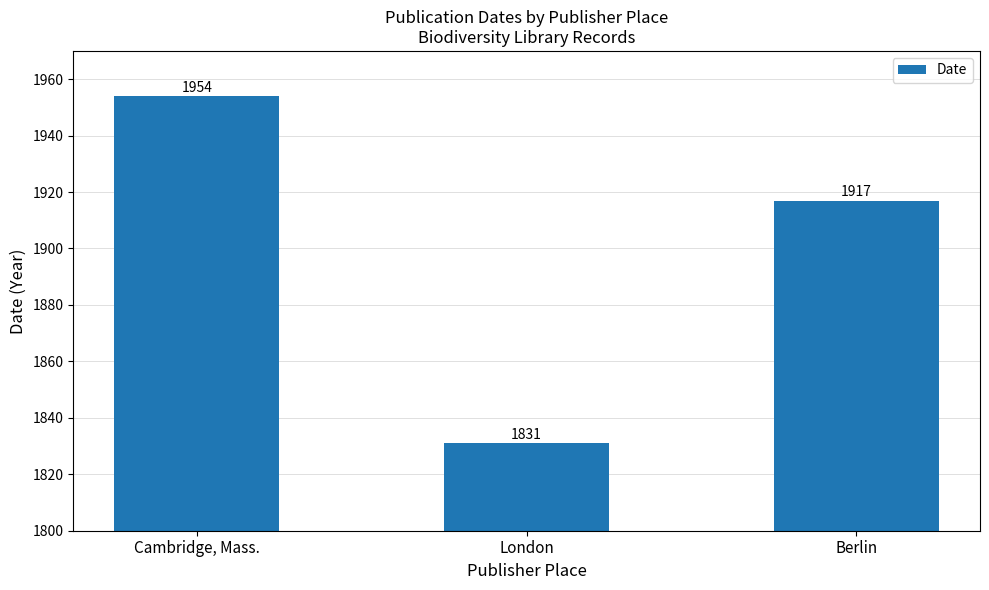

Are the bars grouped side by side (vs. stacked)?

No